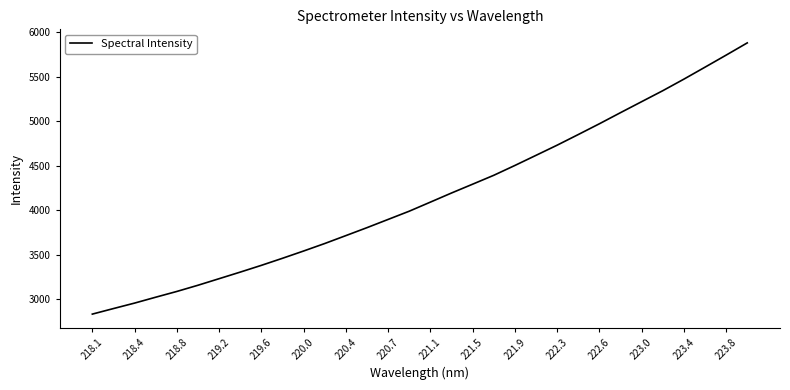

How many lines are shown in the chart?

1